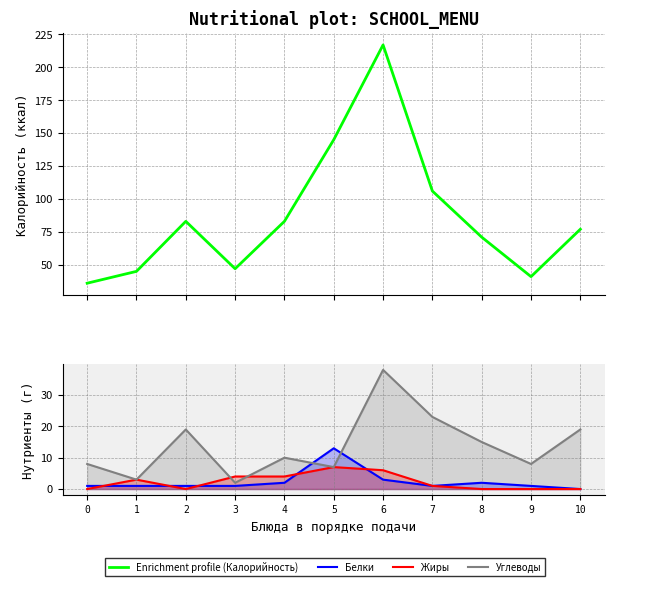

Is it true that Жиры equals 2 at 5?

False